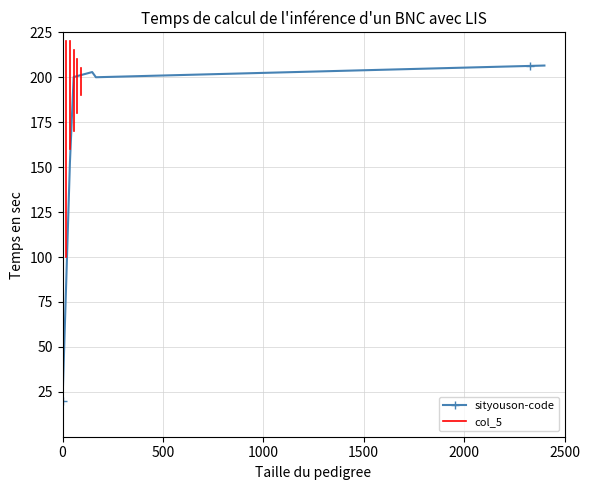

What is the total value across all series at 31?

224